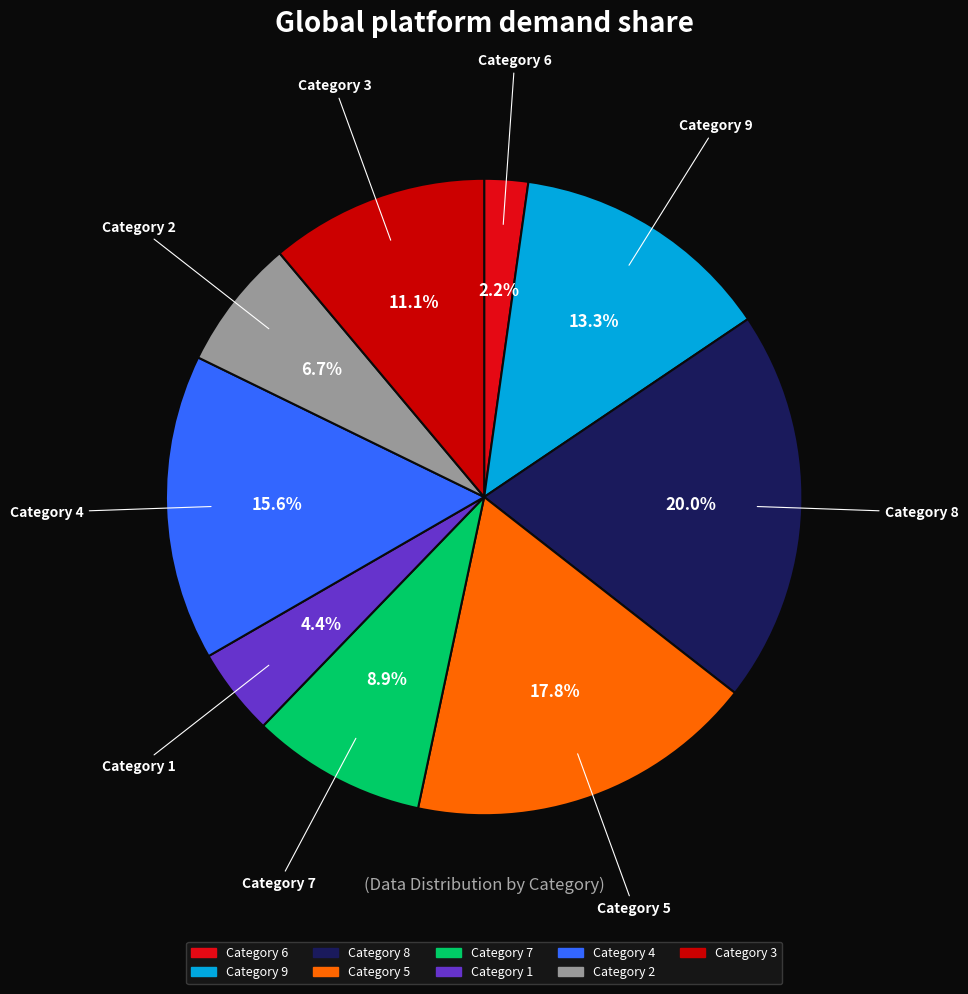

To the nearest percent, what is the average slice percentage?

11%